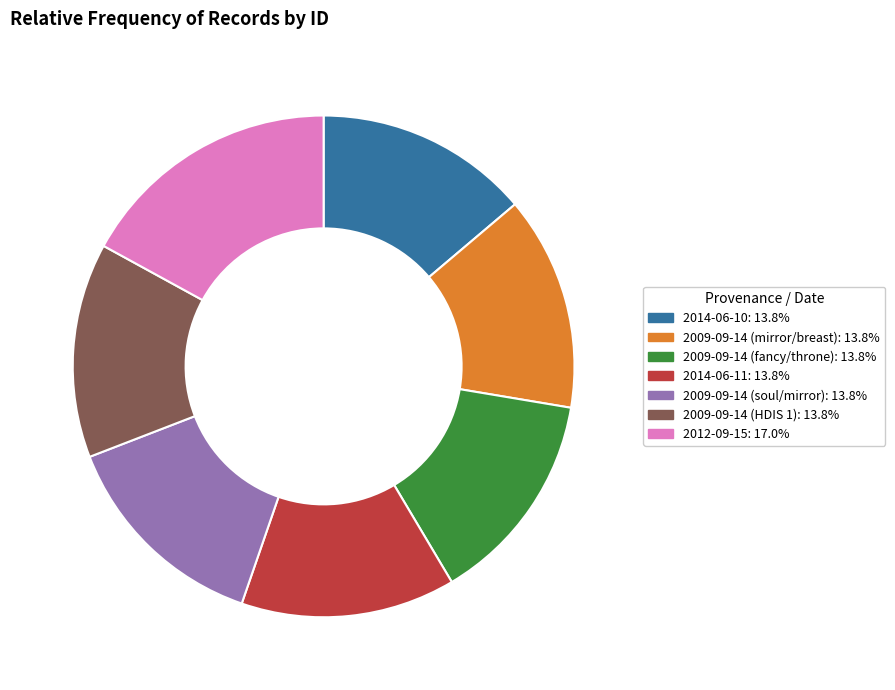

Does 2012-09-15 represent more than half of the total?

No